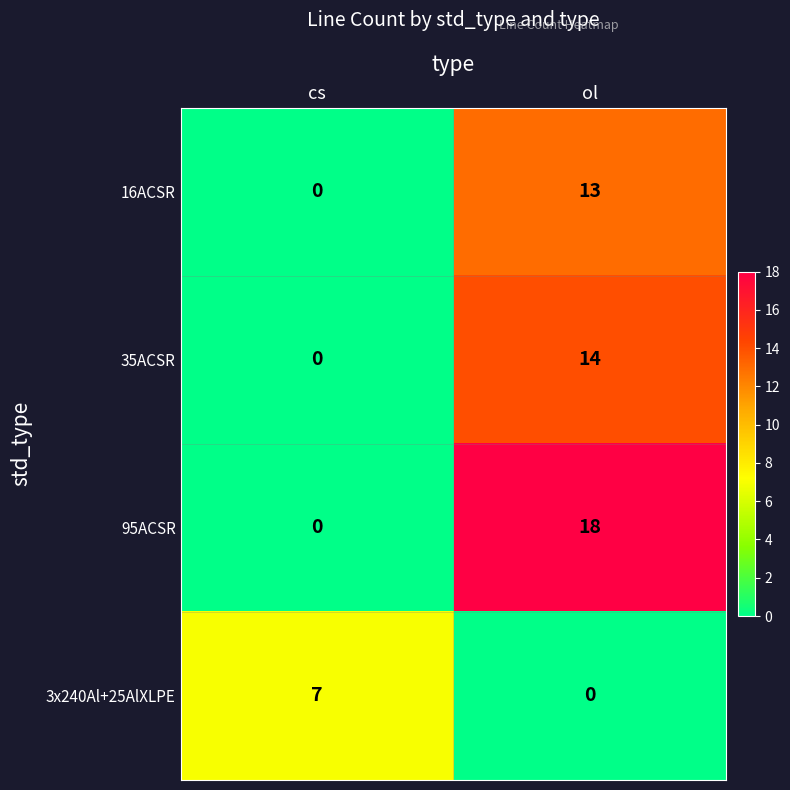

What is the sum of all 3x240Al+25AlXLPE values?

7